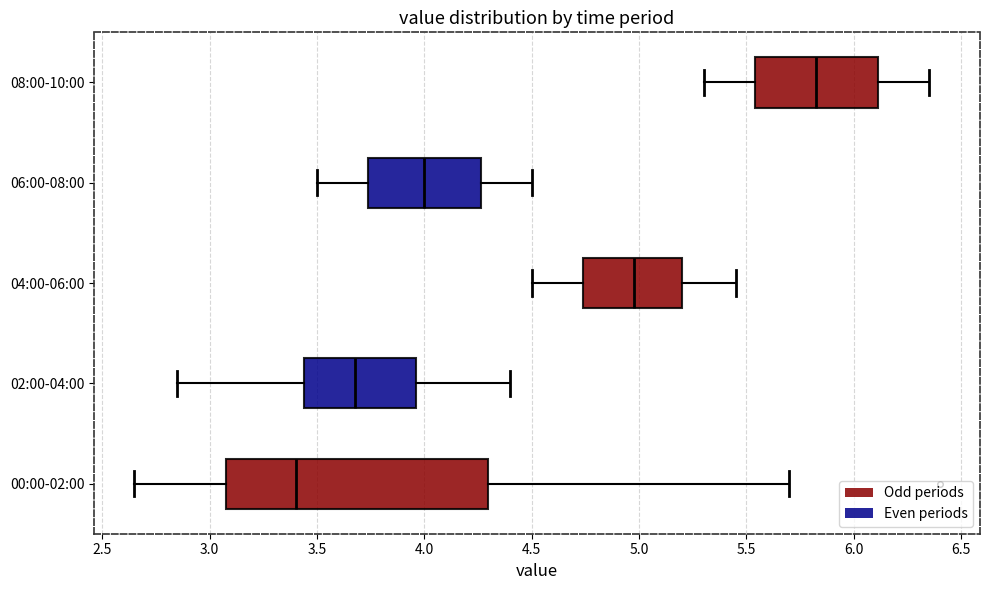

Reading bottom to top, transcribe this box plot: for each box, give where its median line is, the range the box spans, and where its two whiskers end, as read against the x-axis. The values are not printed on the chart, so give them approximately, as read against the axis.

00:00-02:00: median 3.40, box 3.10 to 4.30, whiskers 2.65 to 5.70
02:00-04:00: median 3.70, box 3.45 to 3.95, whiskers 2.85 to 4.40
04:00-06:00: median 5.00, box 4.75 to 5.20, whiskers 4.50 to 5.45
06:00-08:00: median 4.00, box 3.75 to 4.25, whiskers 3.50 to 4.50
08:00-10:00: median 5.85, box 5.55 to 6.10, whiskers 5.30 to 6.35